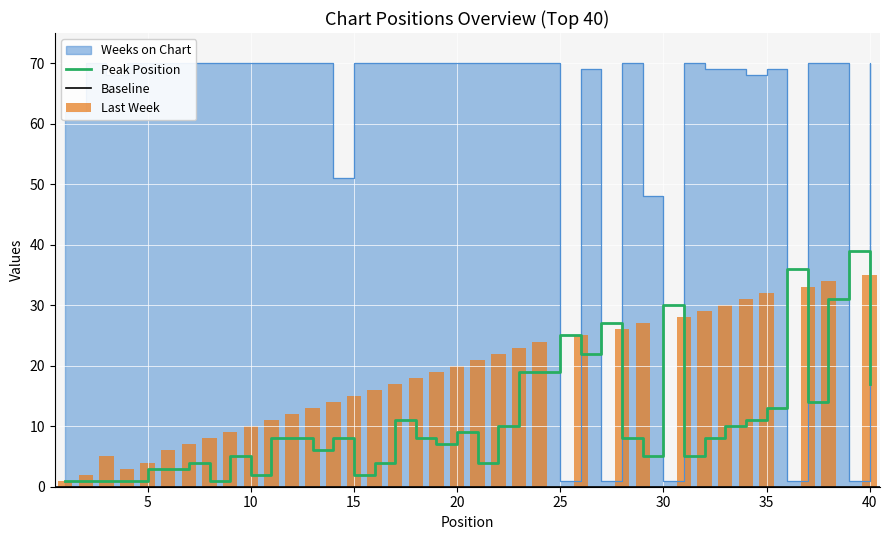

How many distinct data groups are displayed?

3